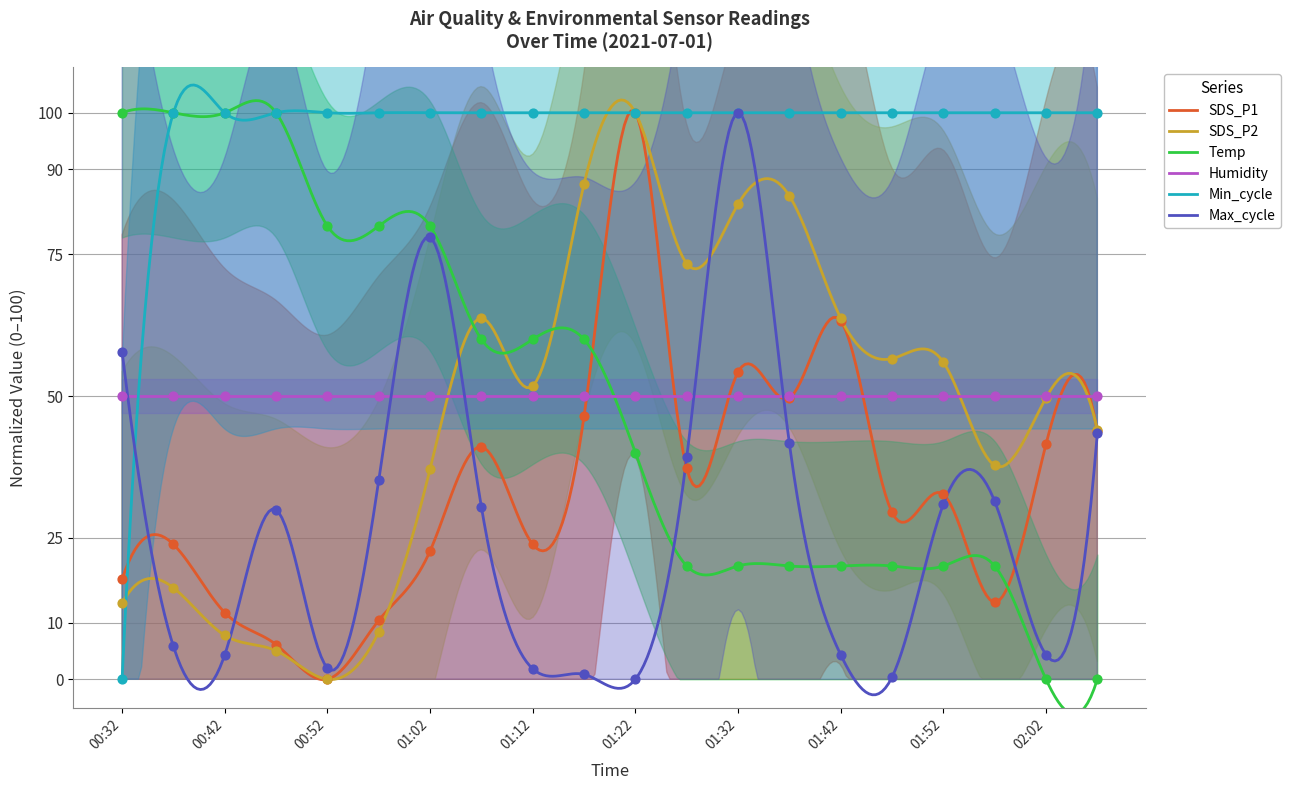

At how many categories does at least one series exceed 57?

20